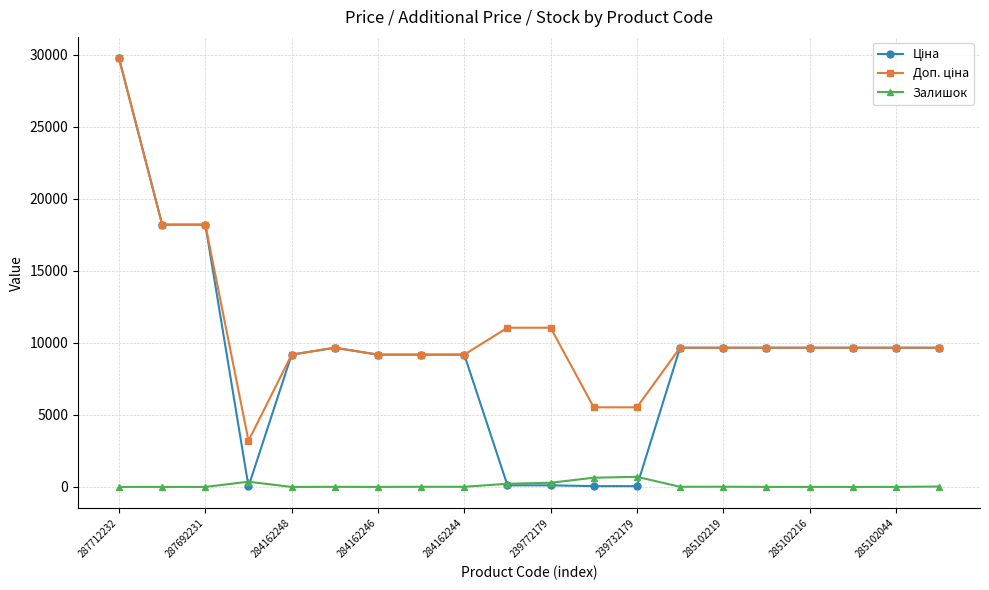

How many series are shown in this chart?

3